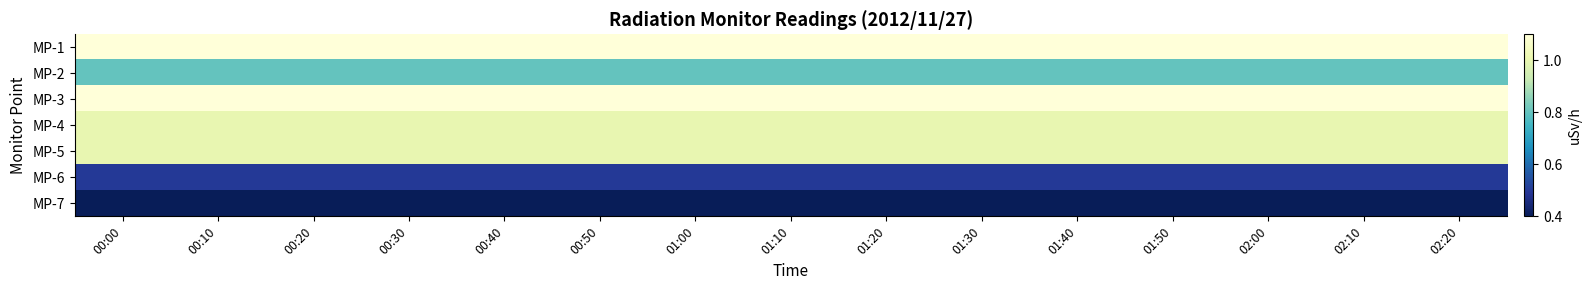

What is the spread (max minus min) of values at 01:30?

0.7